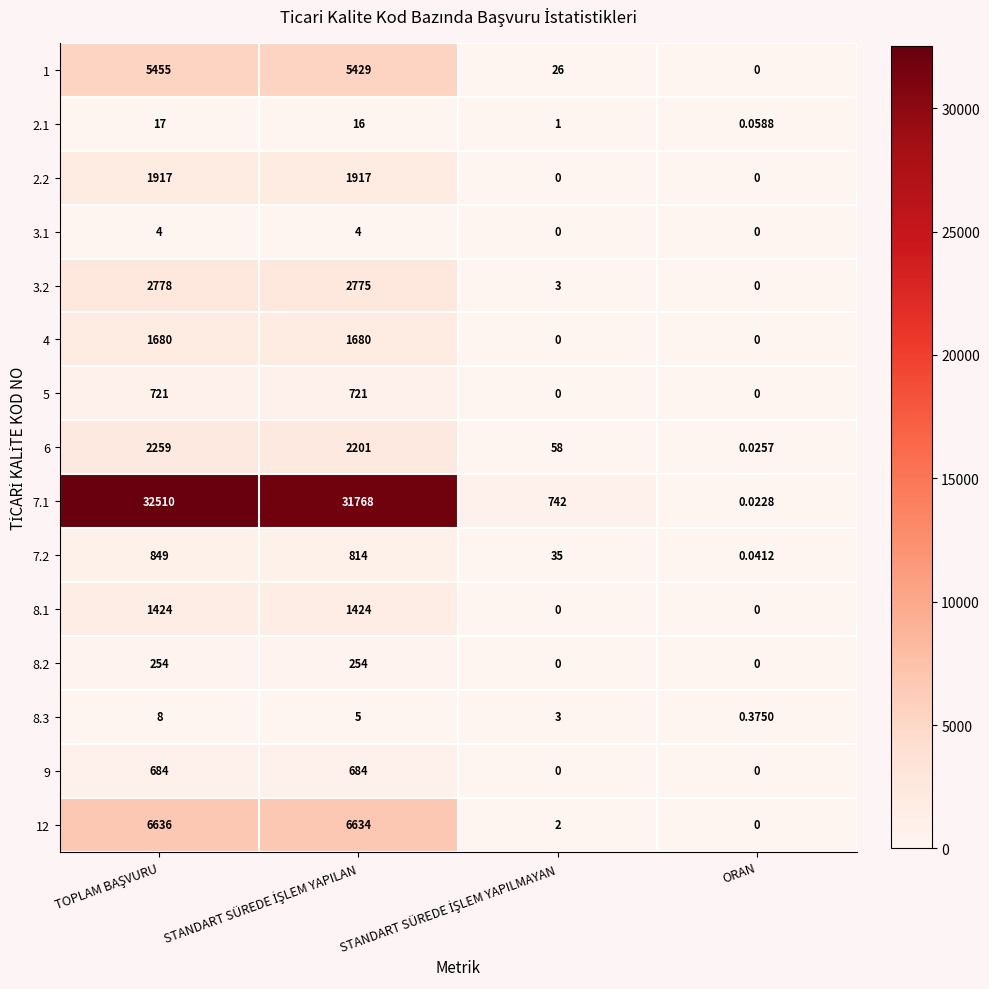

Which series has the largest range (max minus min)?

7.1